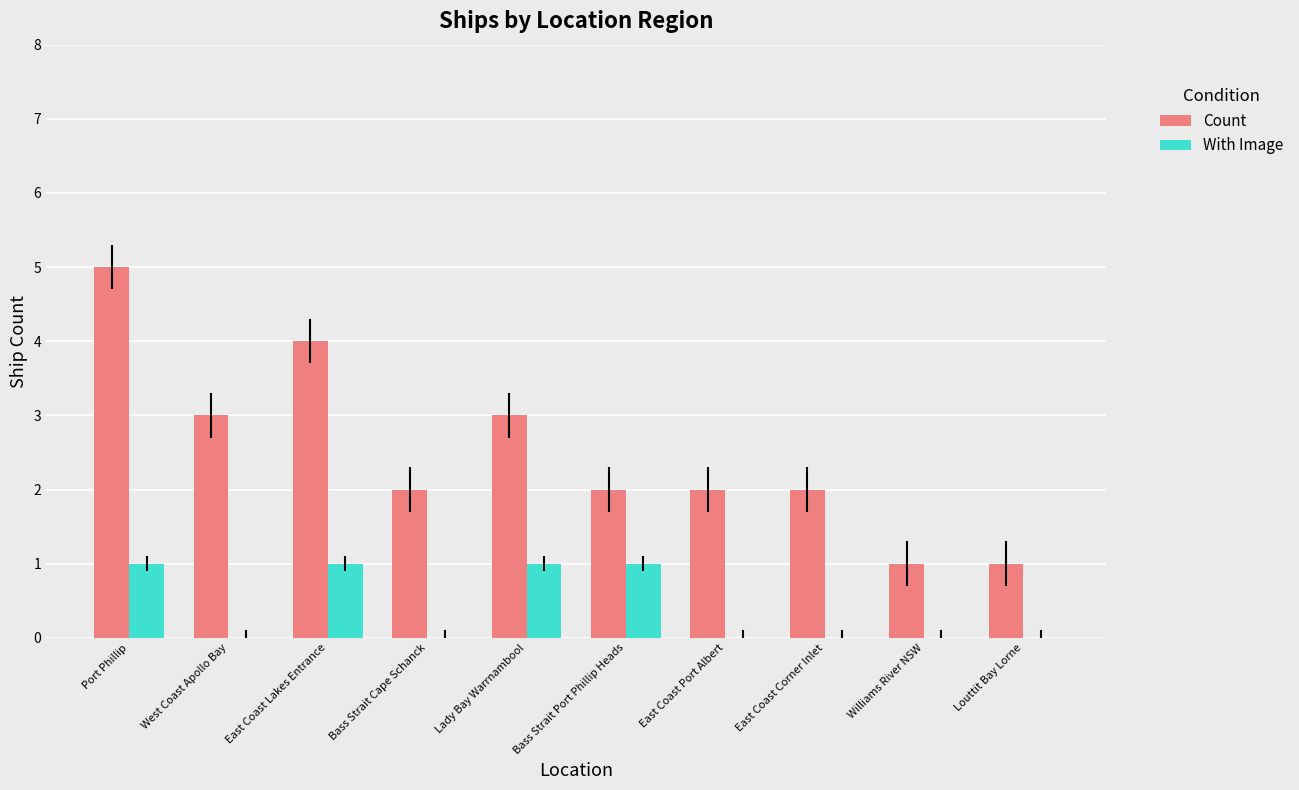

What are all the series names shown in the legend?

Count, With Image